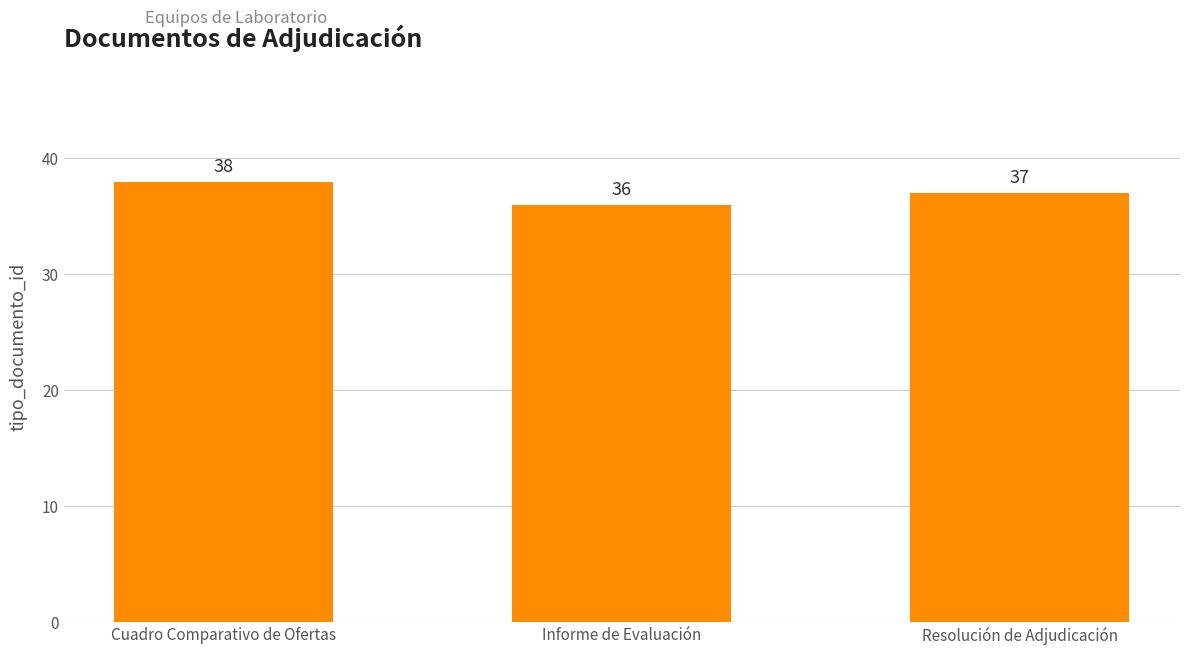

What is the difference between the maximum and minimum values?

2